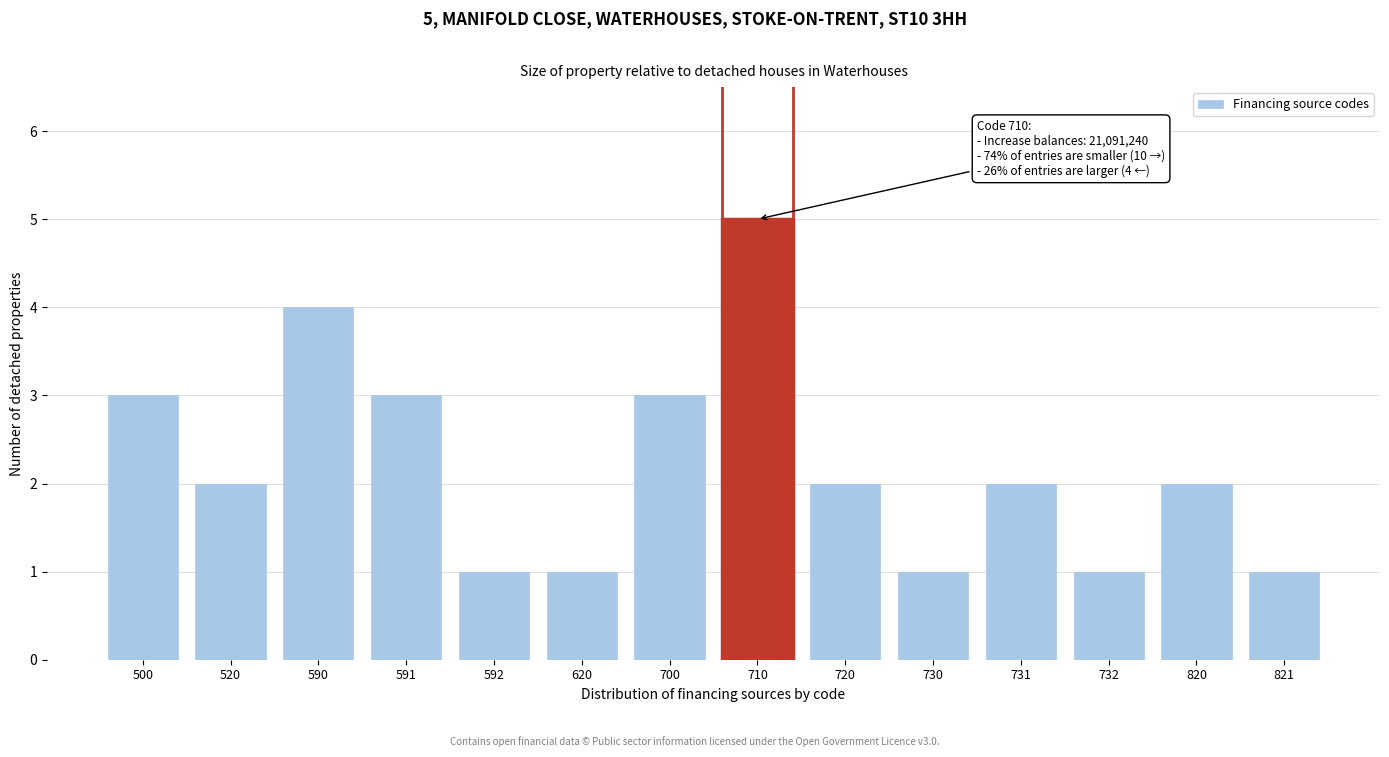

Reading left to right, what are all the values shown in this chart?

500=3	520=2	590=4	591=3	592=1	620=1	700=3	710=5	720=2	730=1	731=2	732=1	820=2	821=1